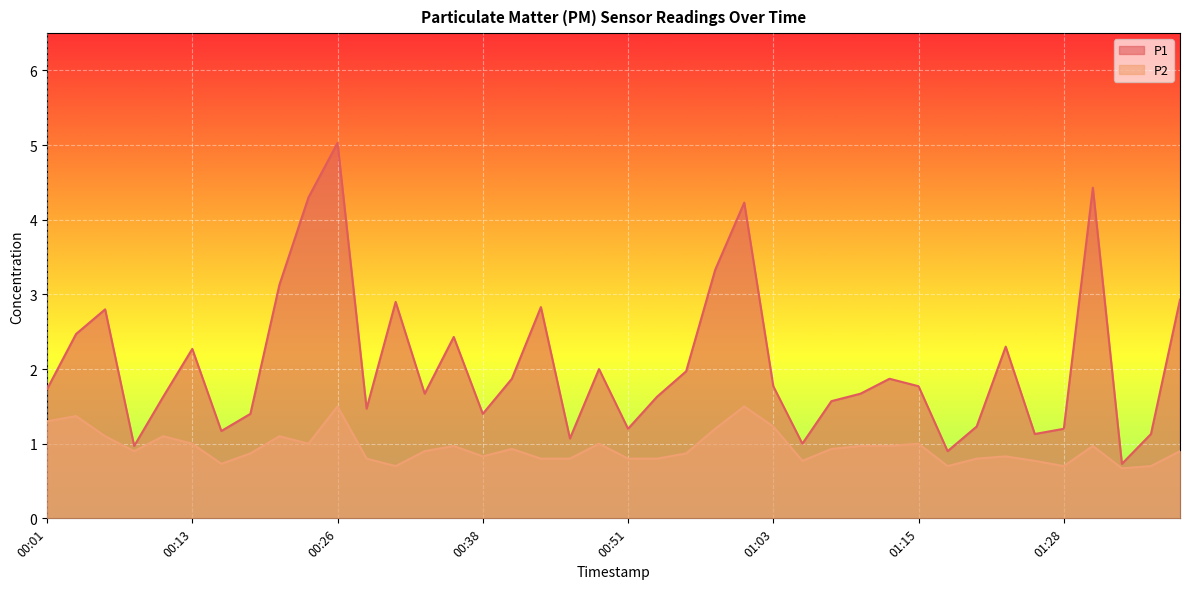

What is the value of the P2 point at the 36th from the left?

0.7